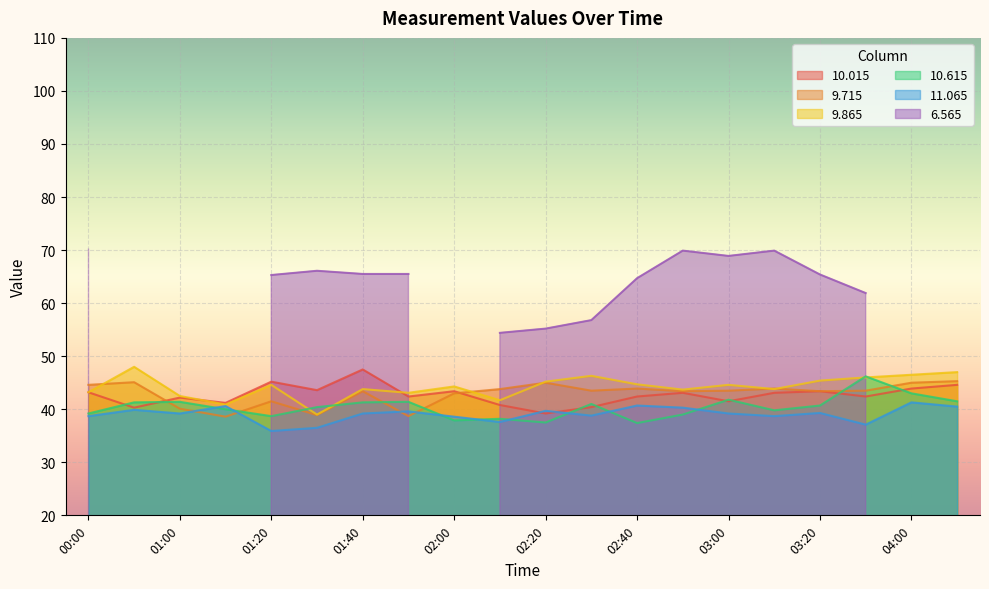

What is the label of the 18th point from the right?

01:00